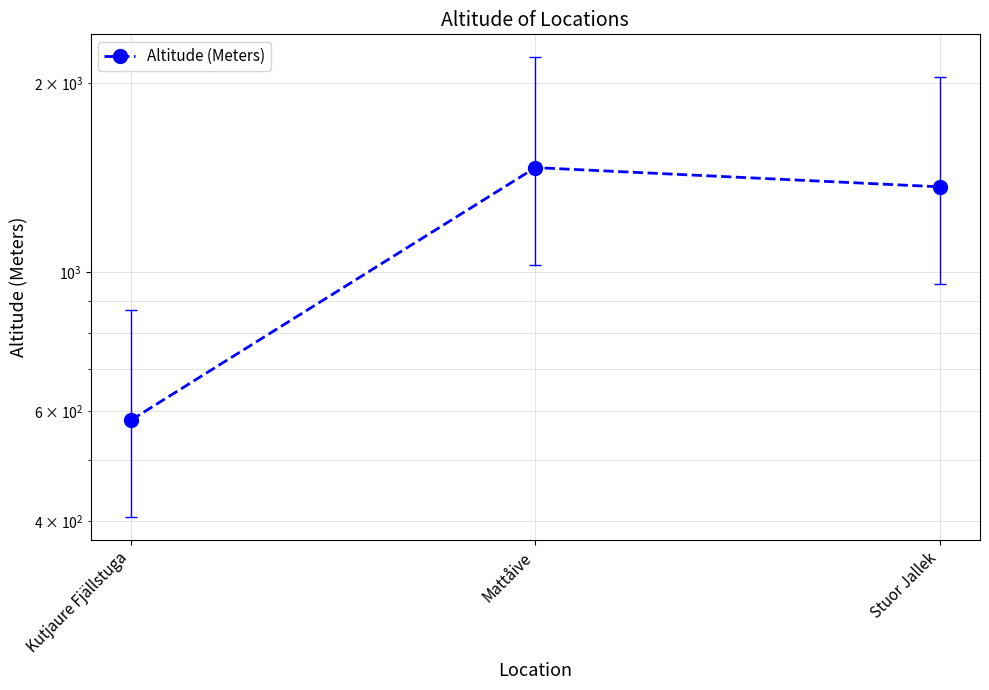

Reading left to right, transcribe all the data shown in this chart.

580	1467	1367